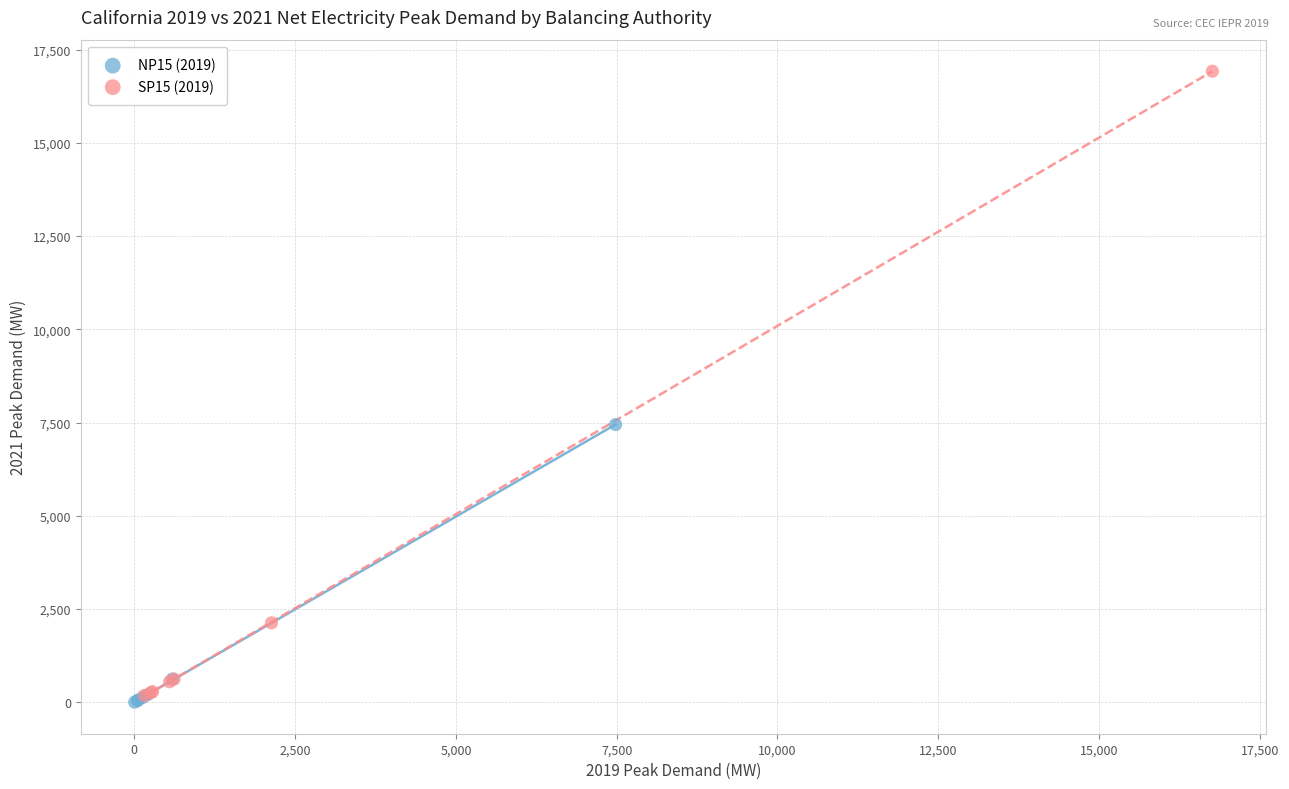

Which series contains the lowest Y value?

NP15 (2019)